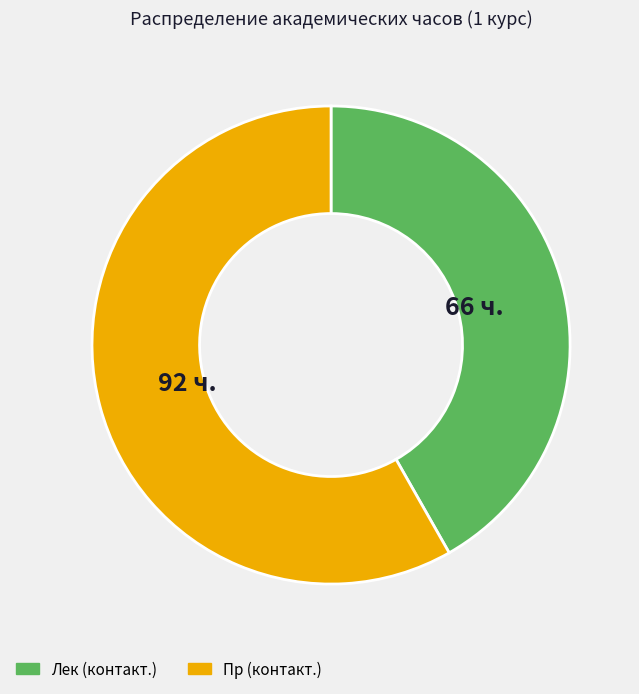

The Пр (контакт.) slice represents 65% of the pie. True or false?

False